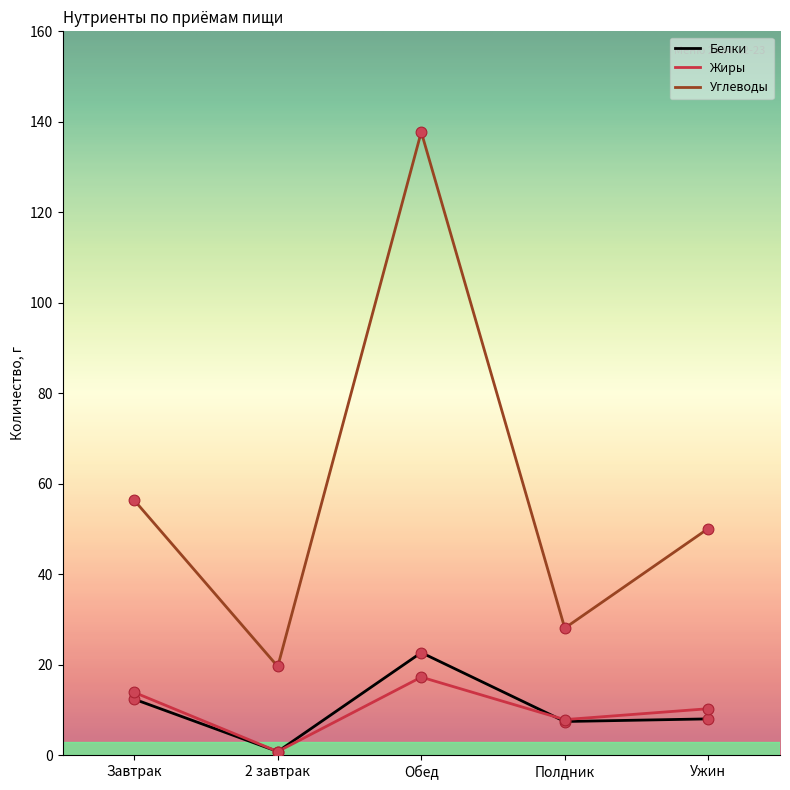

Between Завтрак and Обед, which series saw the biggest shift?

Углеводы